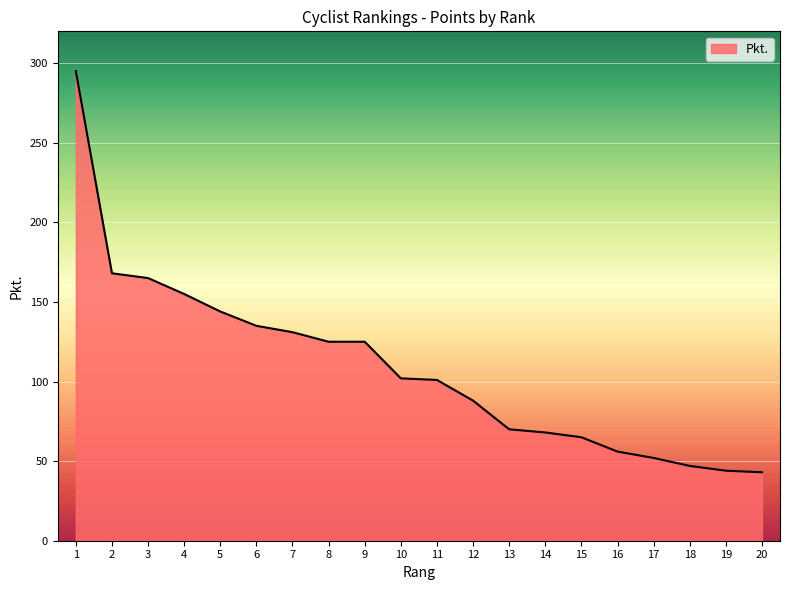

True or false: there are more than 2 points higher than both neighbors.

False